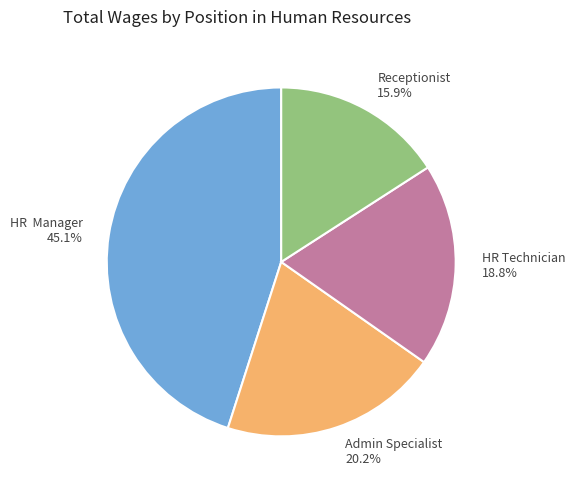

Is there any slice that represents more than half of the pie?

No